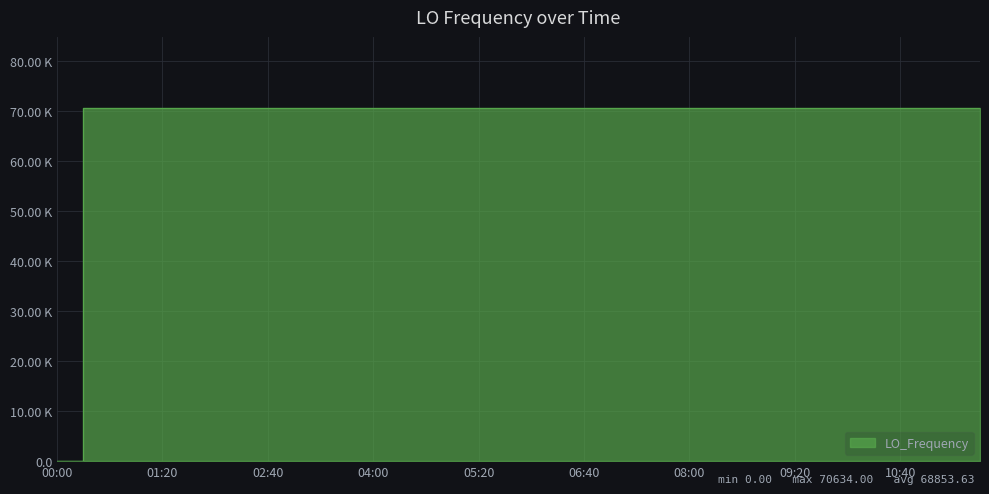

How many interior local valleys (lower than both neighbors) does the data have?

10